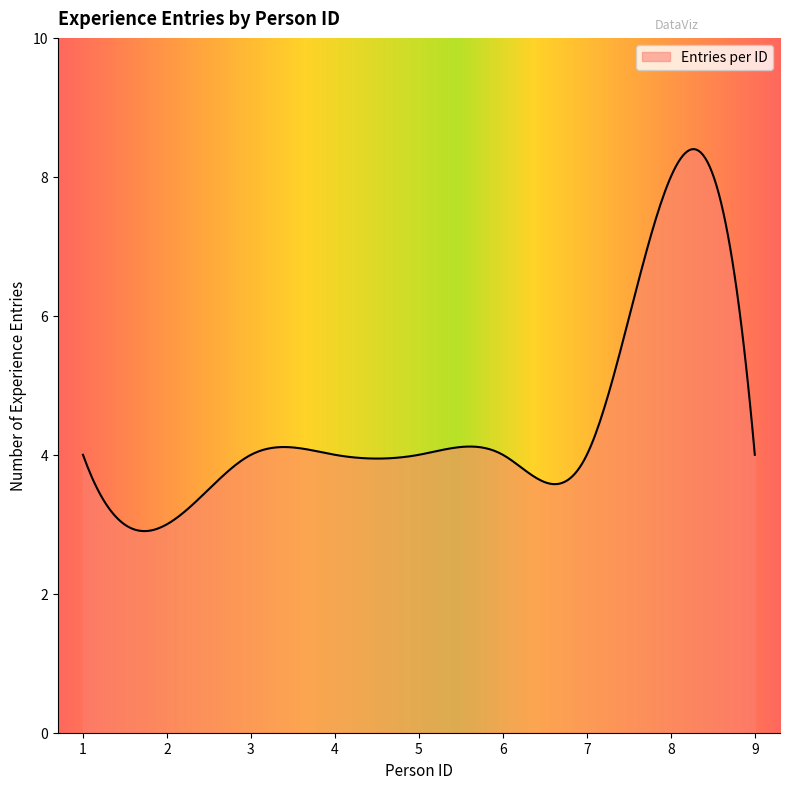

What is the greatest value displayed?

8.4